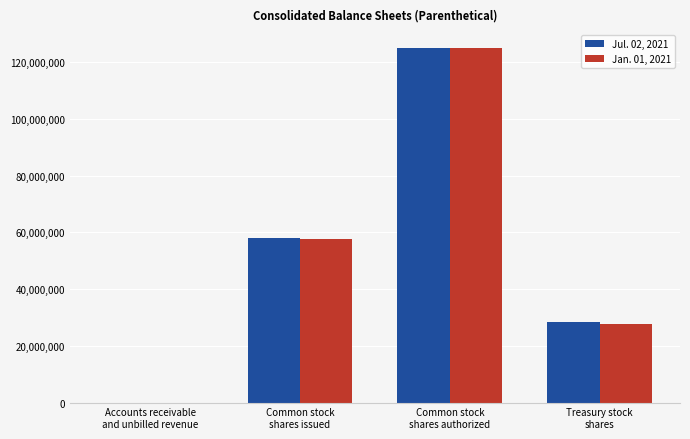

Are the bars horizontal?

No